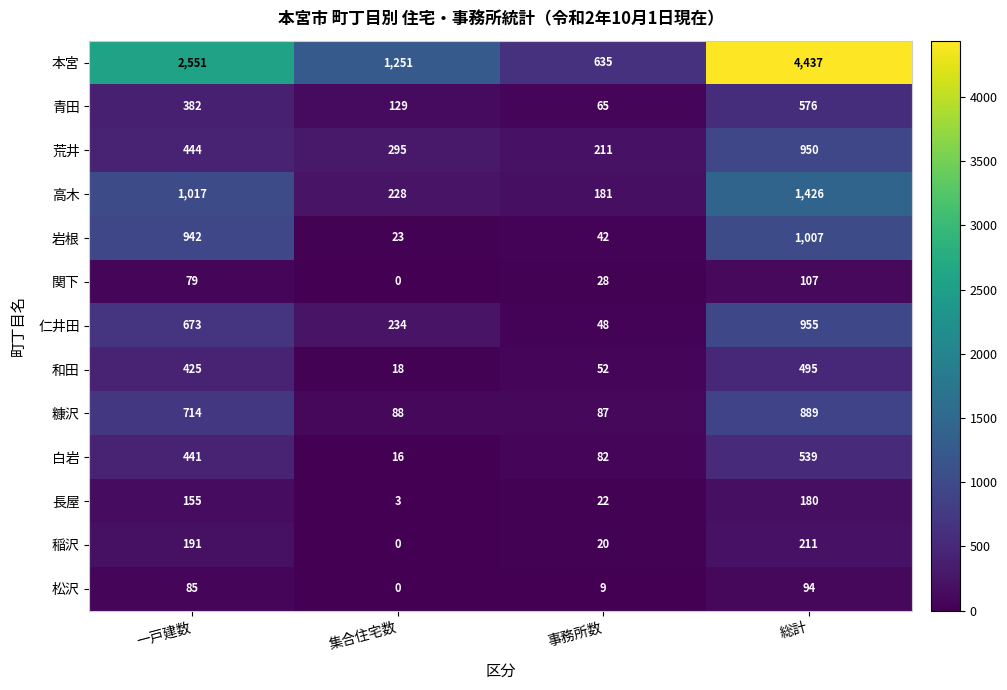

What is the approximate value of 青田 at 事務所数, to the nearest 50?

50